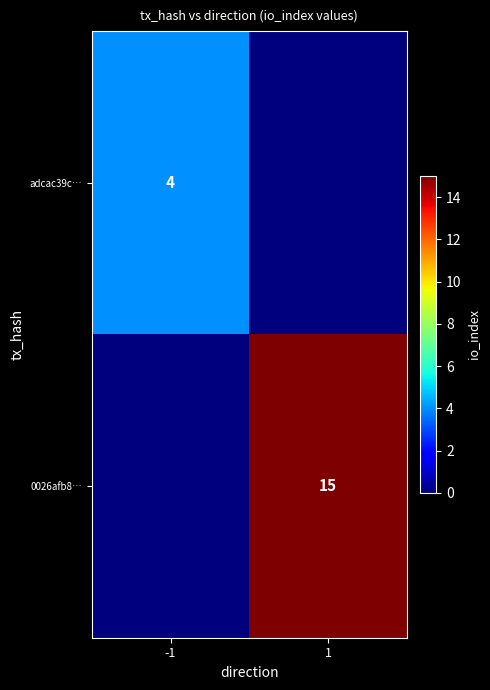

The value of adcac39c… at -1 is 2. True or false?

False